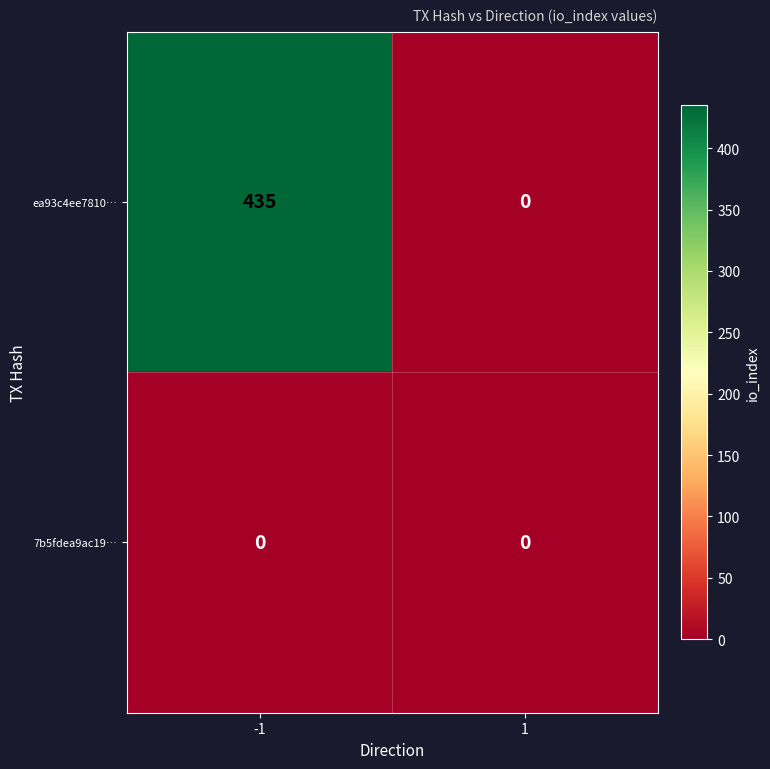

True or false: 7b5fdea9ac19… has a value of 0 at -1.

True